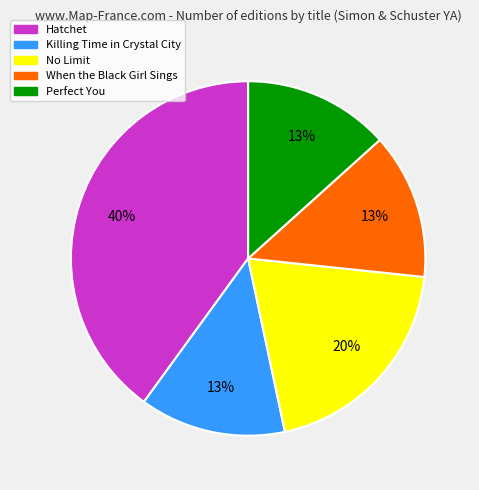

To the nearest percent, what percentage of the pie is When the Black Girl Sings?

13%